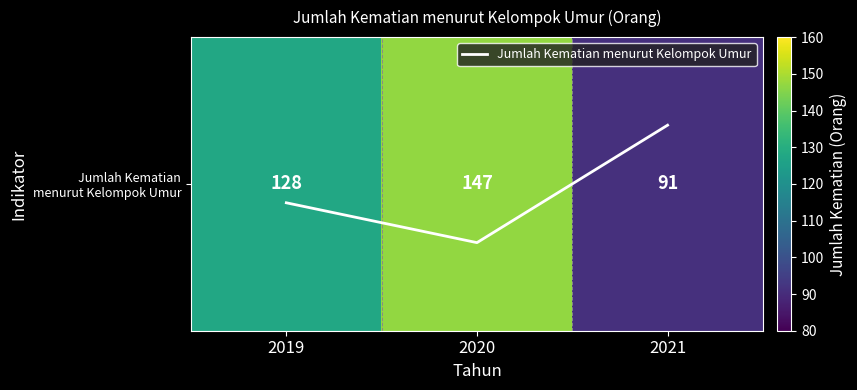

Is this an area chart (filled region under the line)?

No